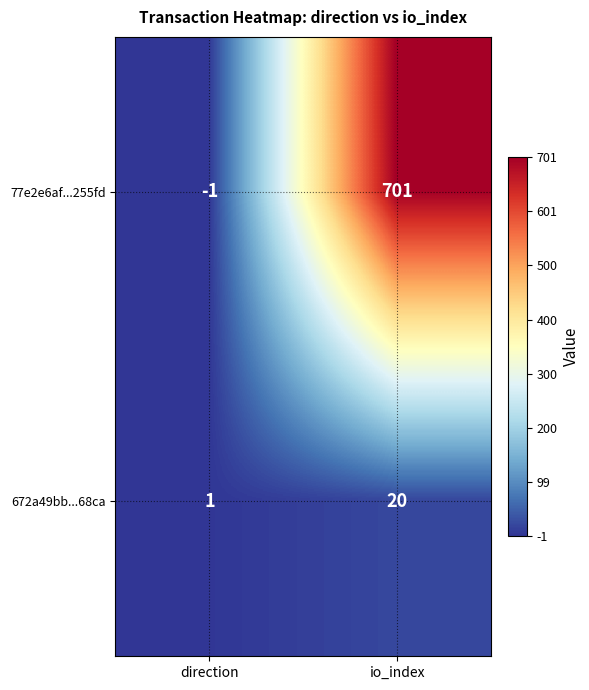

How many categories are shown in the chart?

2